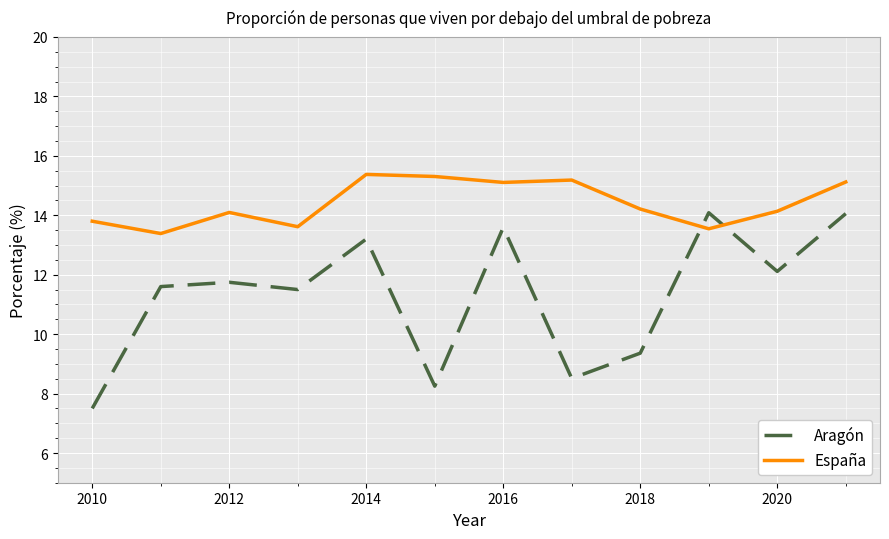

What is the difference between the maximum and minimum values in the Aragón series?

6.6